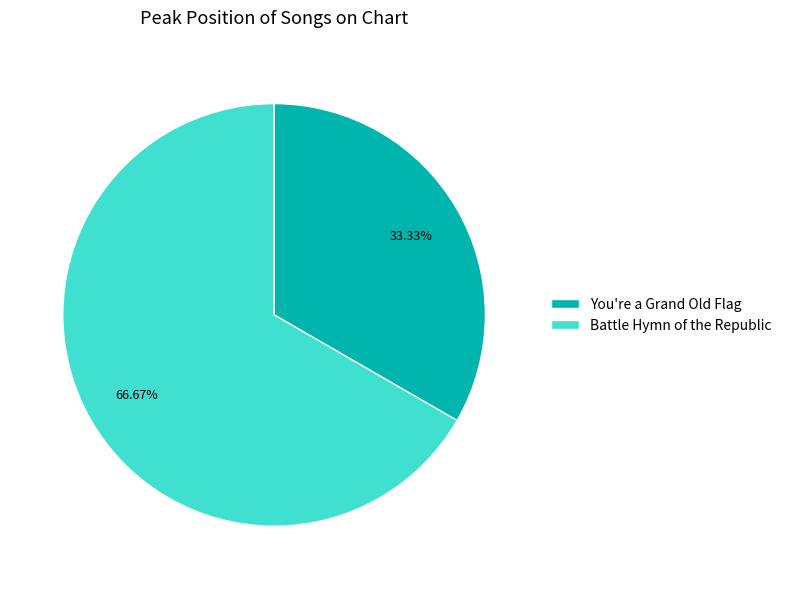

To the nearest percent, what portion does Battle Hymn of the Republic represent?

67%